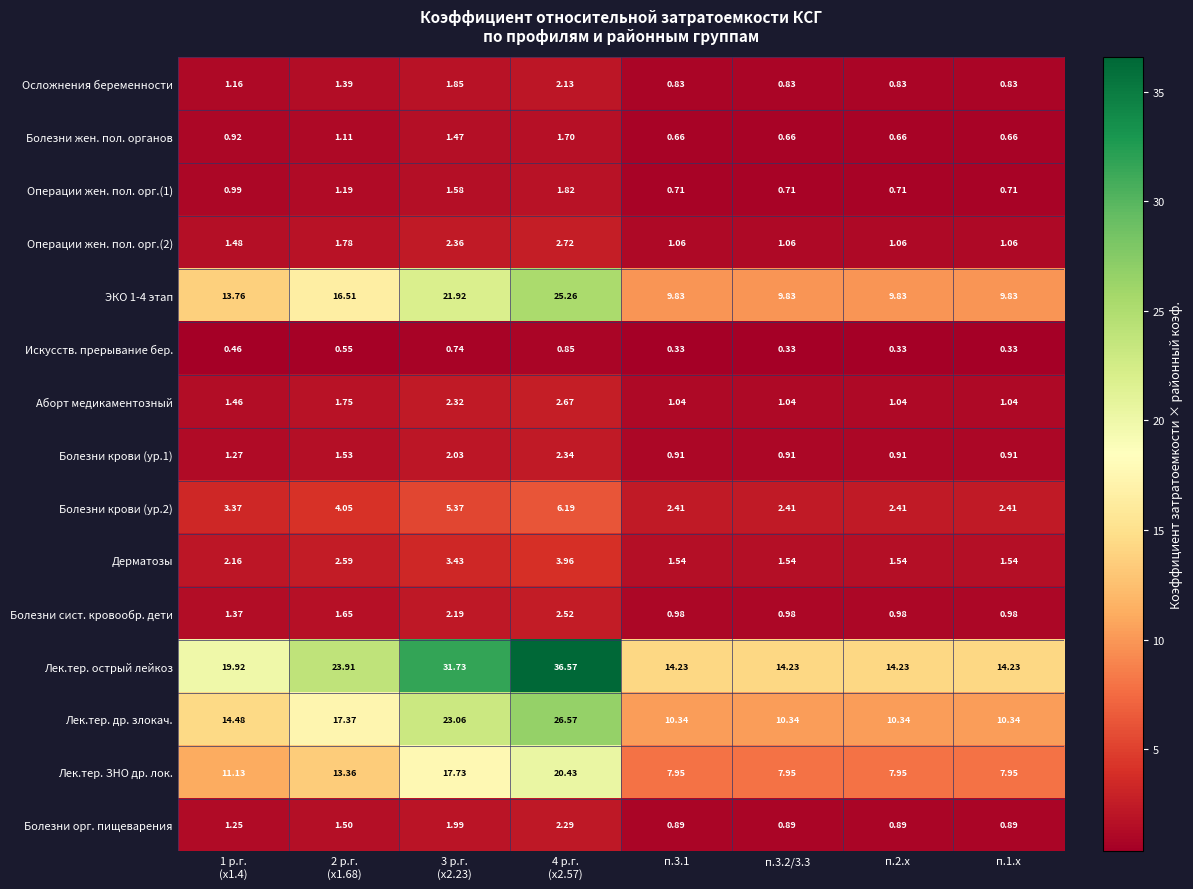

Which series has the widest spread of values?

Лек.тер. острый лейкоз